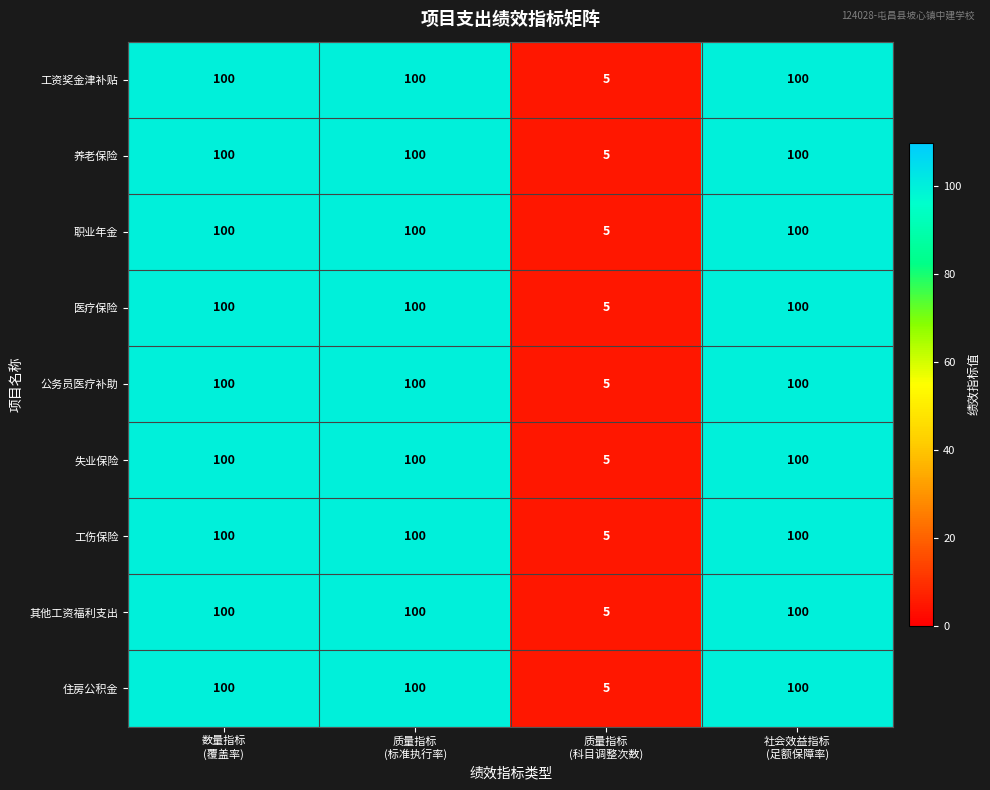

At how many categories does at least one series exceed 82?

3